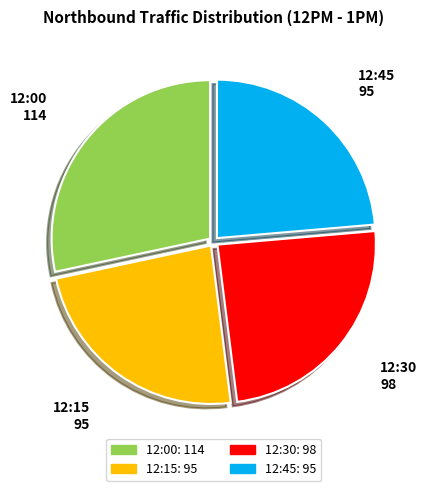

Is the sum of 12:15 and 12:00 greater than half?

Yes